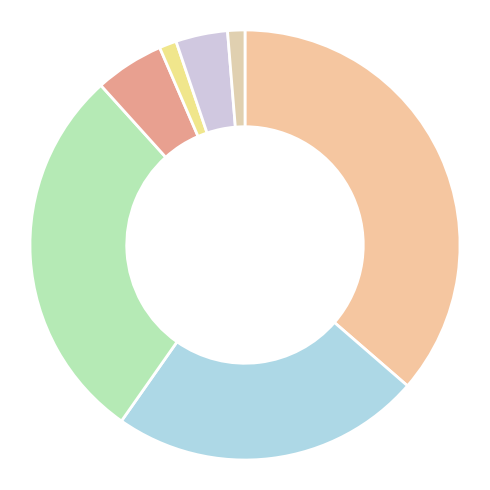

Count the number of slices in the pie.

7